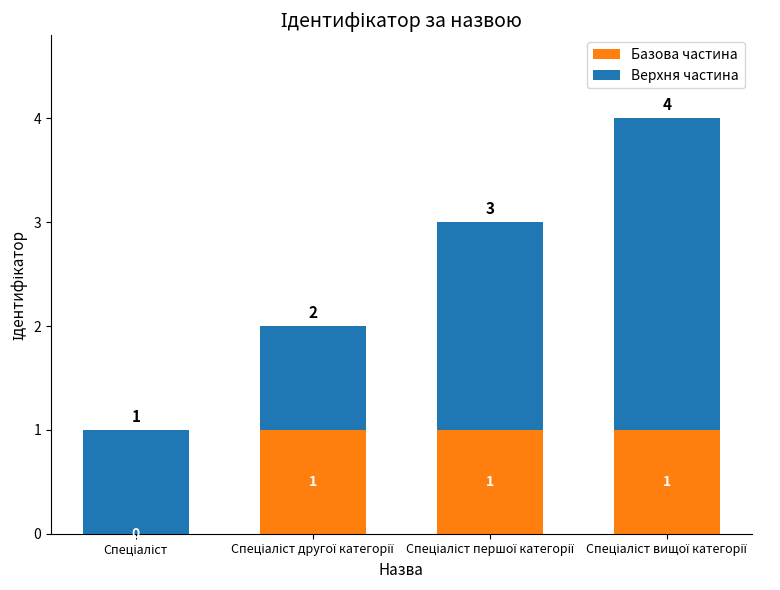

How many Базова частина values are between 1 and 2?

3